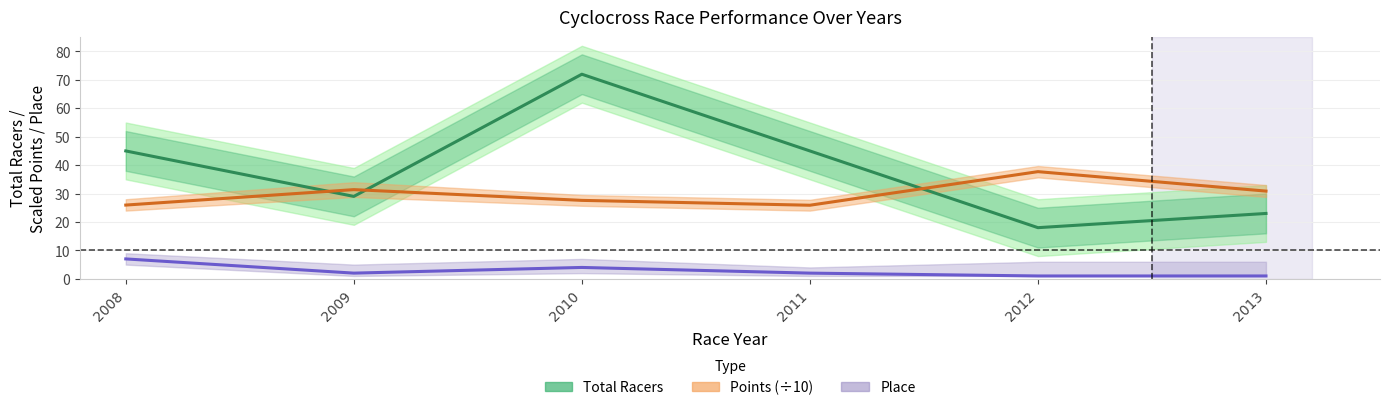

What are all the series names shown in the legend?

Total Racers, Points (÷10), Place